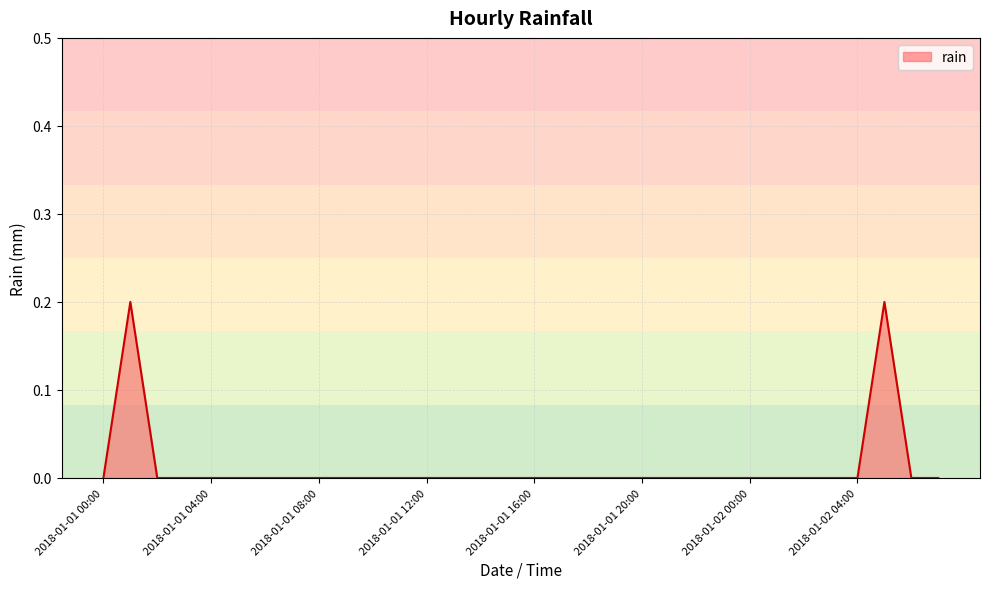

What is the greatest value displayed?

0.2